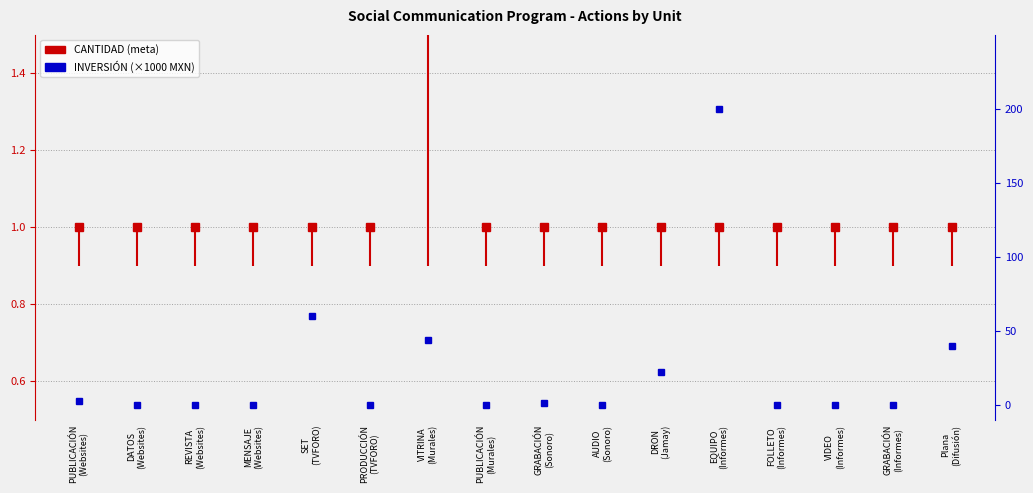

True or false: INVERSIÓN (×1000 MXN) has a value of 69.5 at VITRINA
(Murales).

False